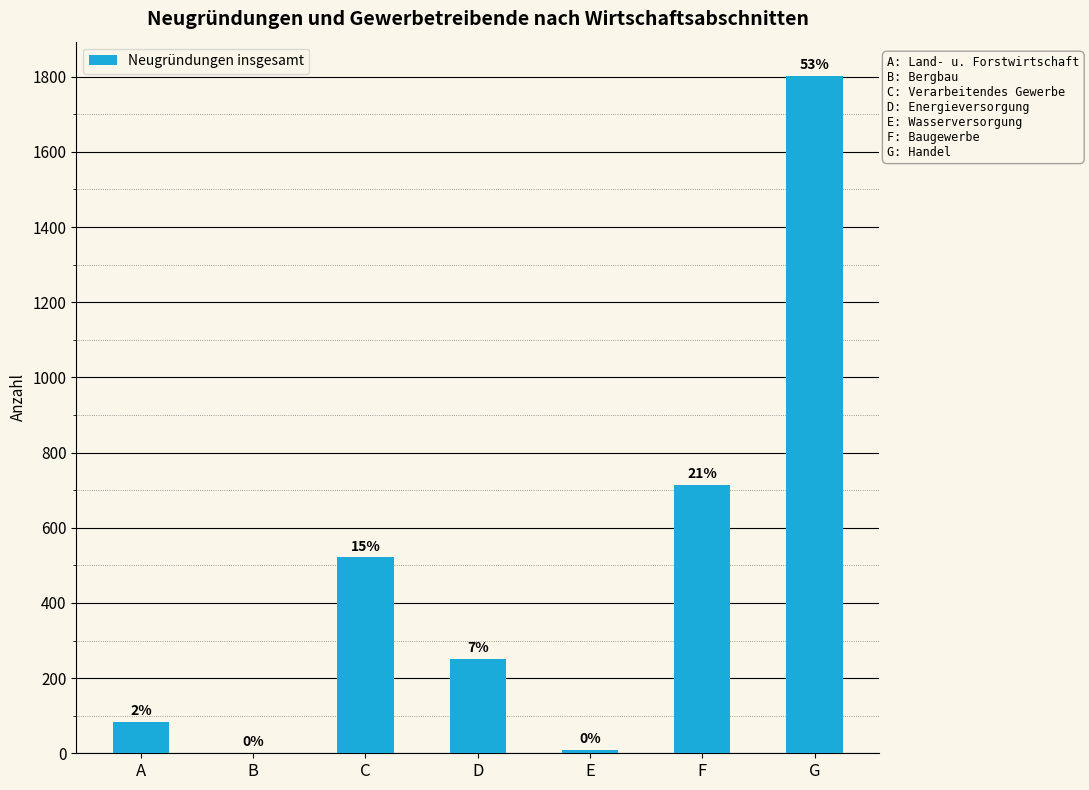

Are the bars horizontal?

No